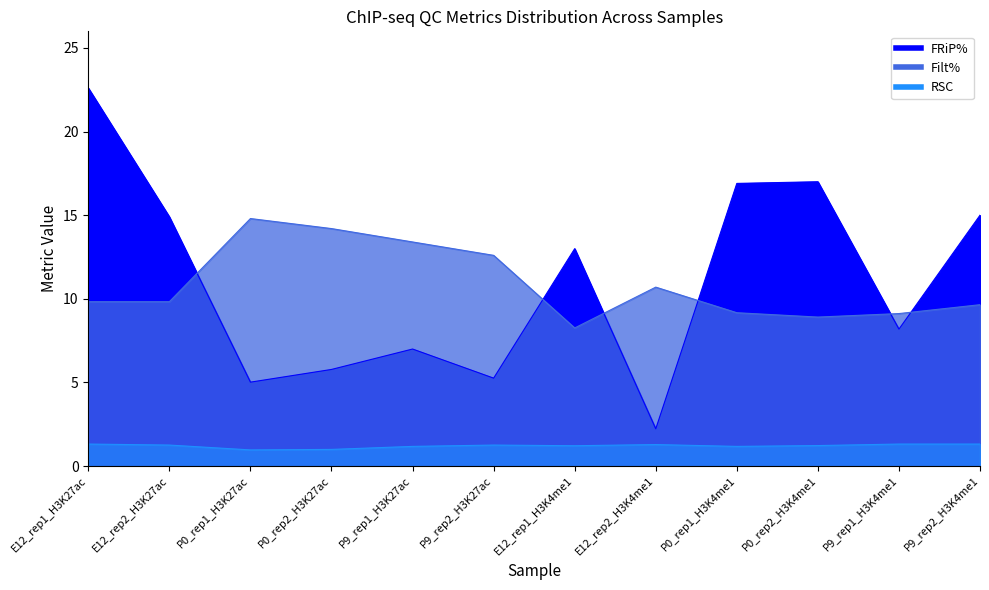

How many data points in RSC are less than 1?

1